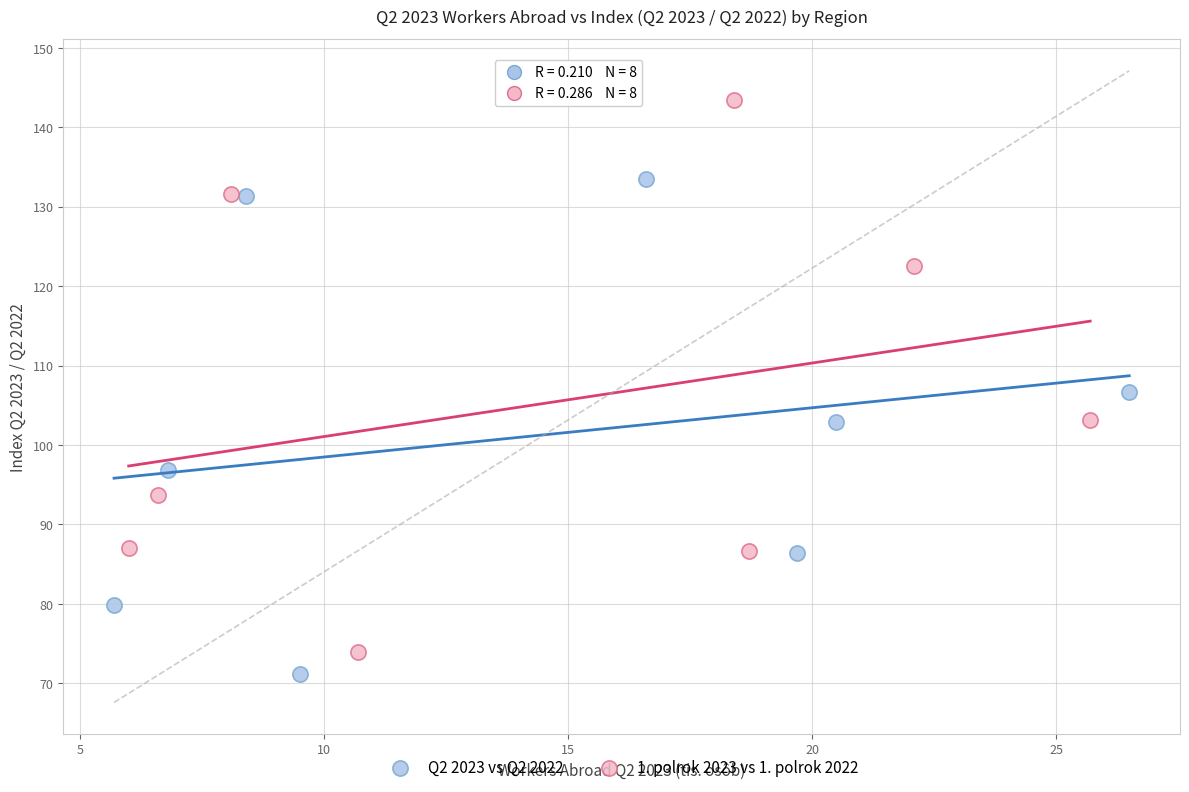

Which series has the widest spread of Y values?

1. polrok 2023 vs 1. polrok 2022